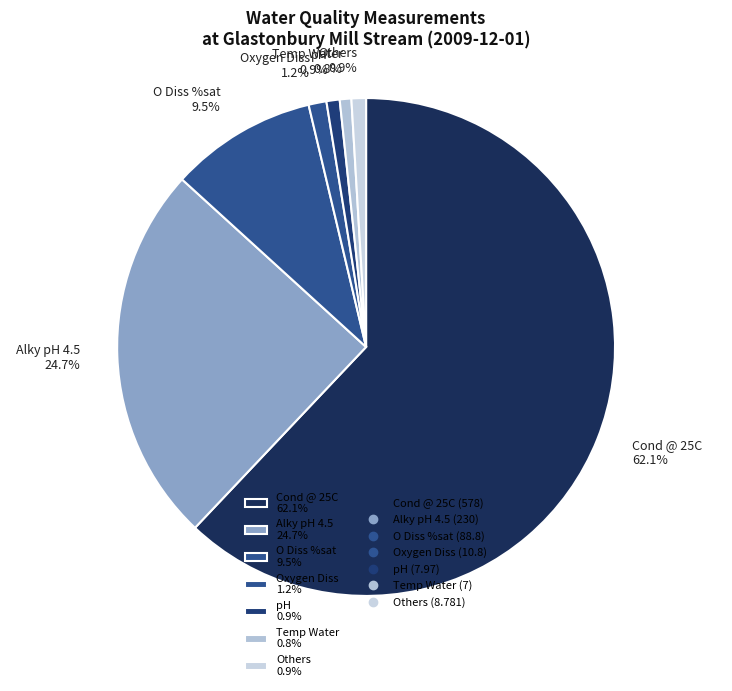

What portion of the pie excludes Temp Water 0.8%?

99.2%